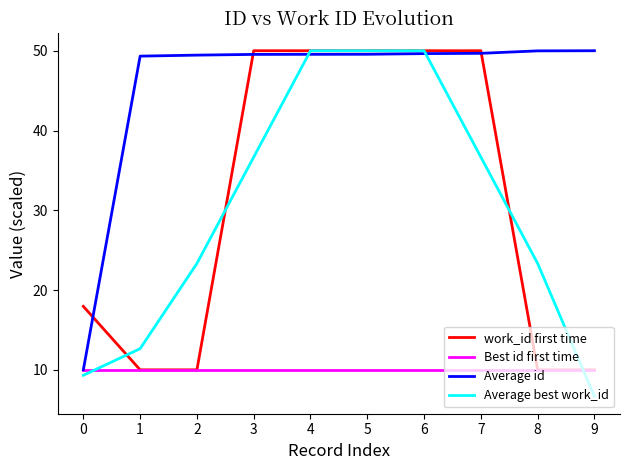

The value of work_id first time at 3 is 24.0. True or false?

False